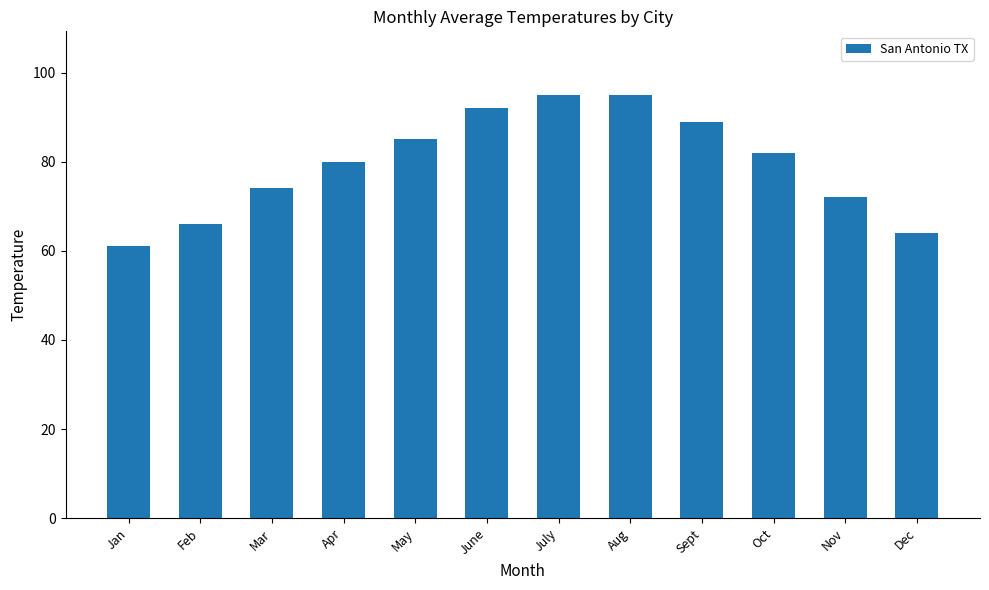

What is the smallest value displayed?

61